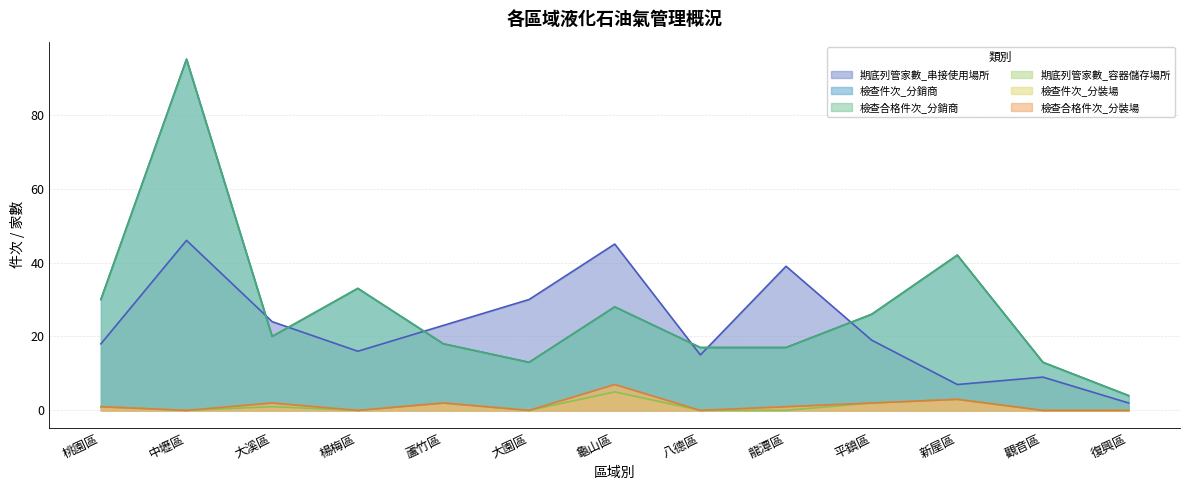

Is the value of 檢查合格件次_分銷商 at 八德區 greater than the value of 期底列管家數_容器儲存場所 at 平鎮區?

Yes